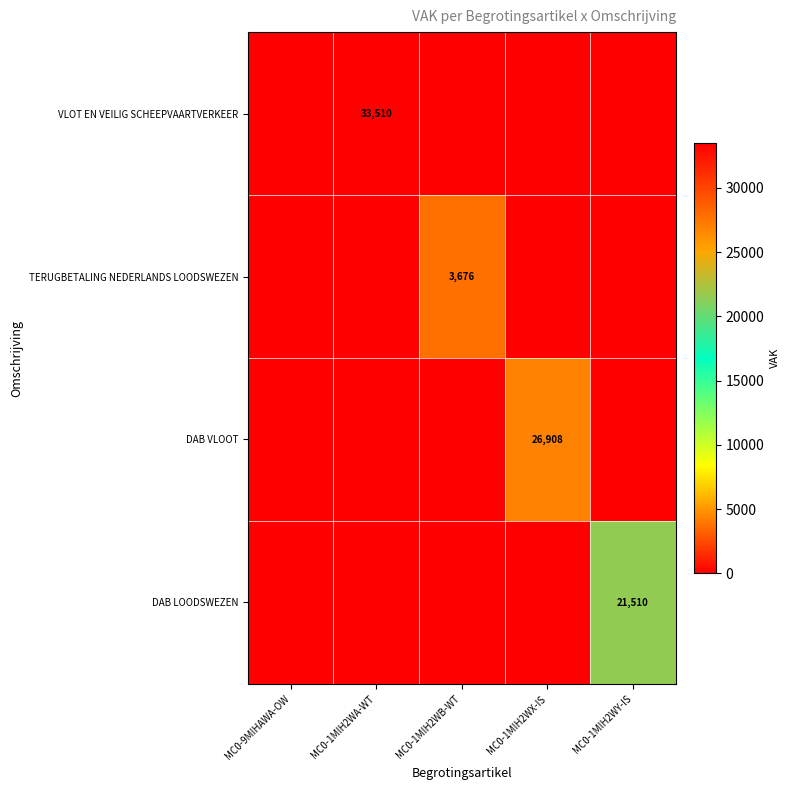

Between MC0-1MIH2WY-IS and MC0-1MIH2WB-WT, which is larger?

MC0-1MIH2WY-IS